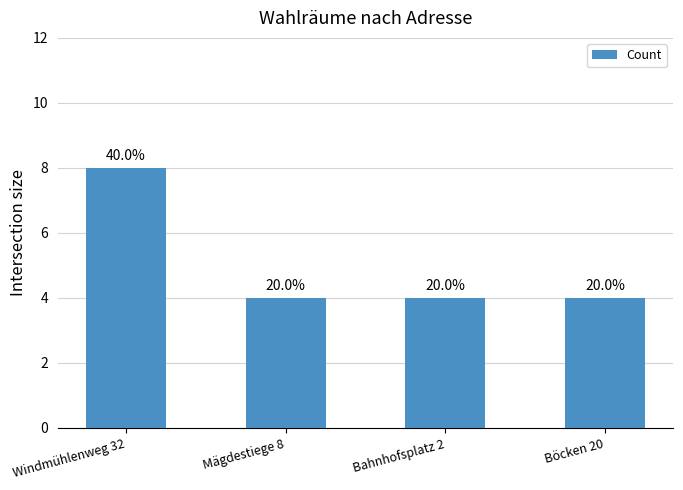

What is the maximum value shown in the chart?

8